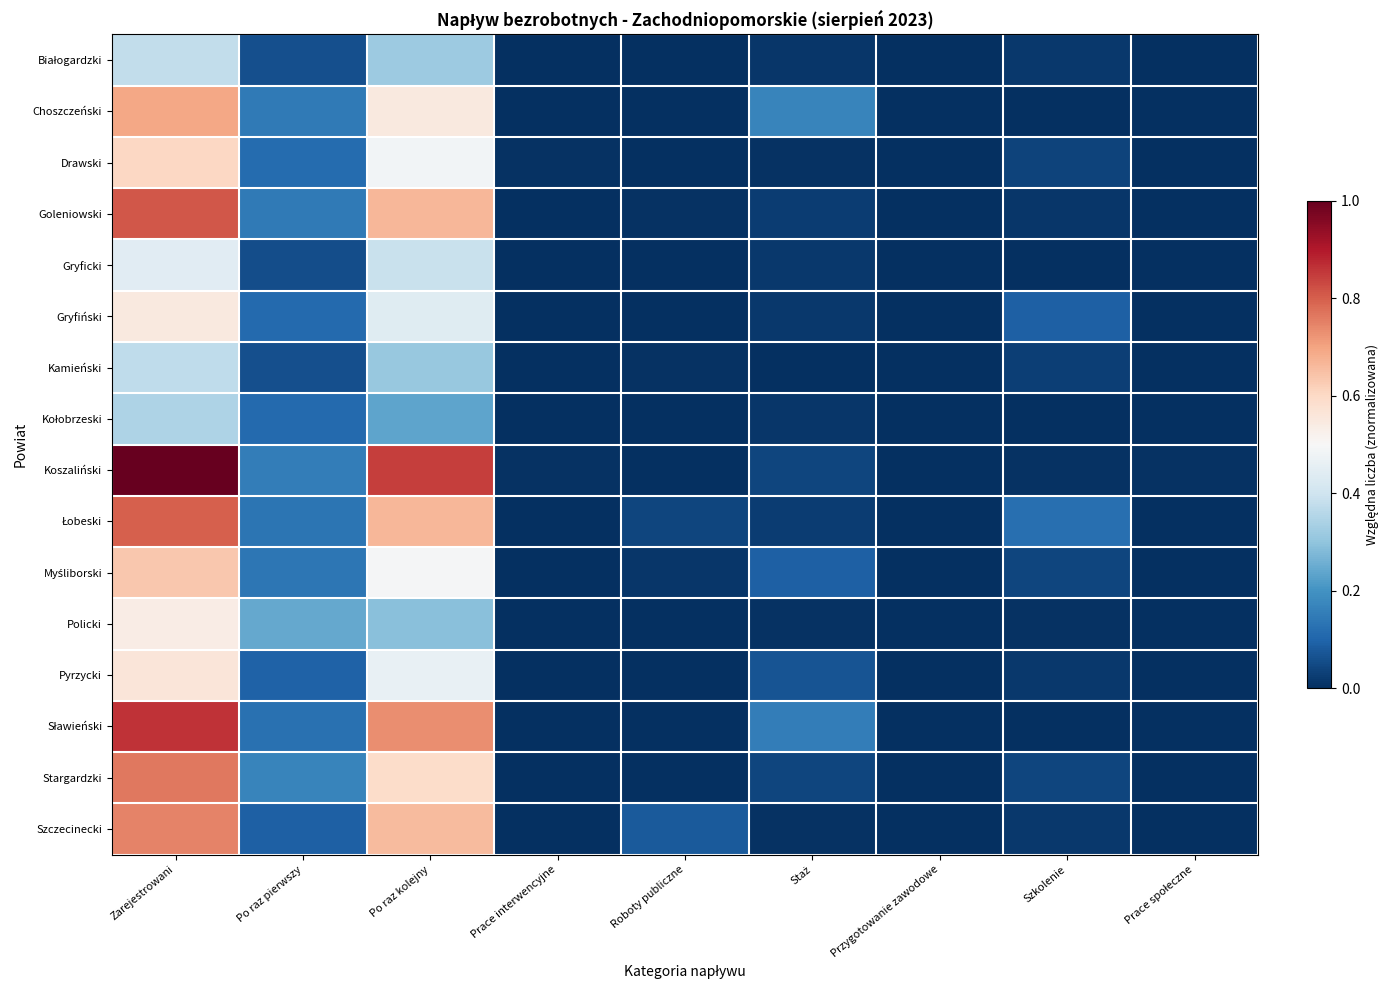

Which label corresponds to the smallest value in the chart?

Prace interwencyjne